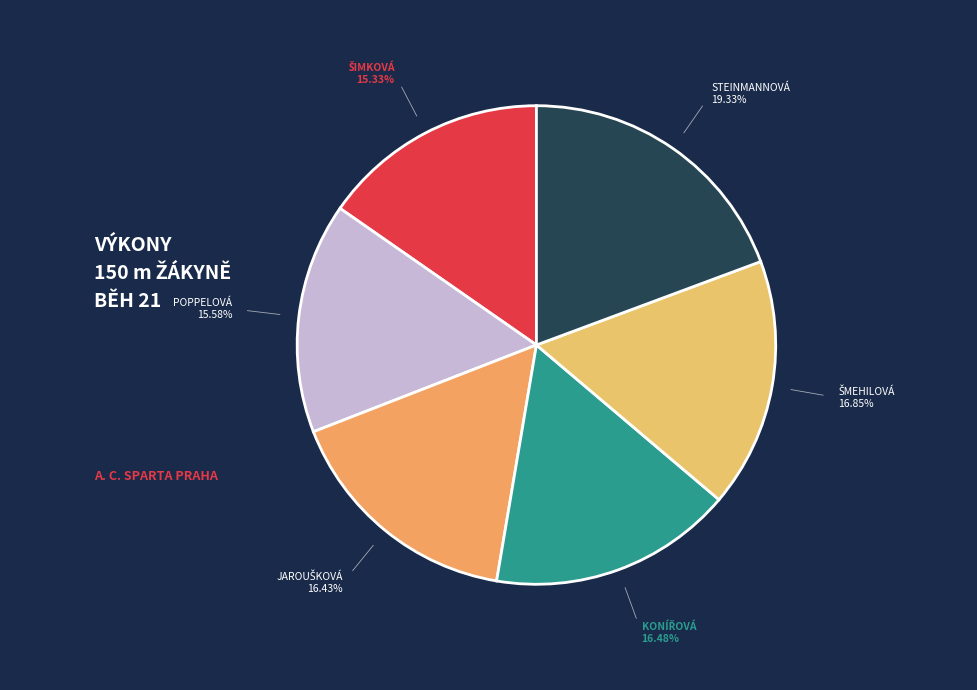

Count the number of slices in the pie.

6